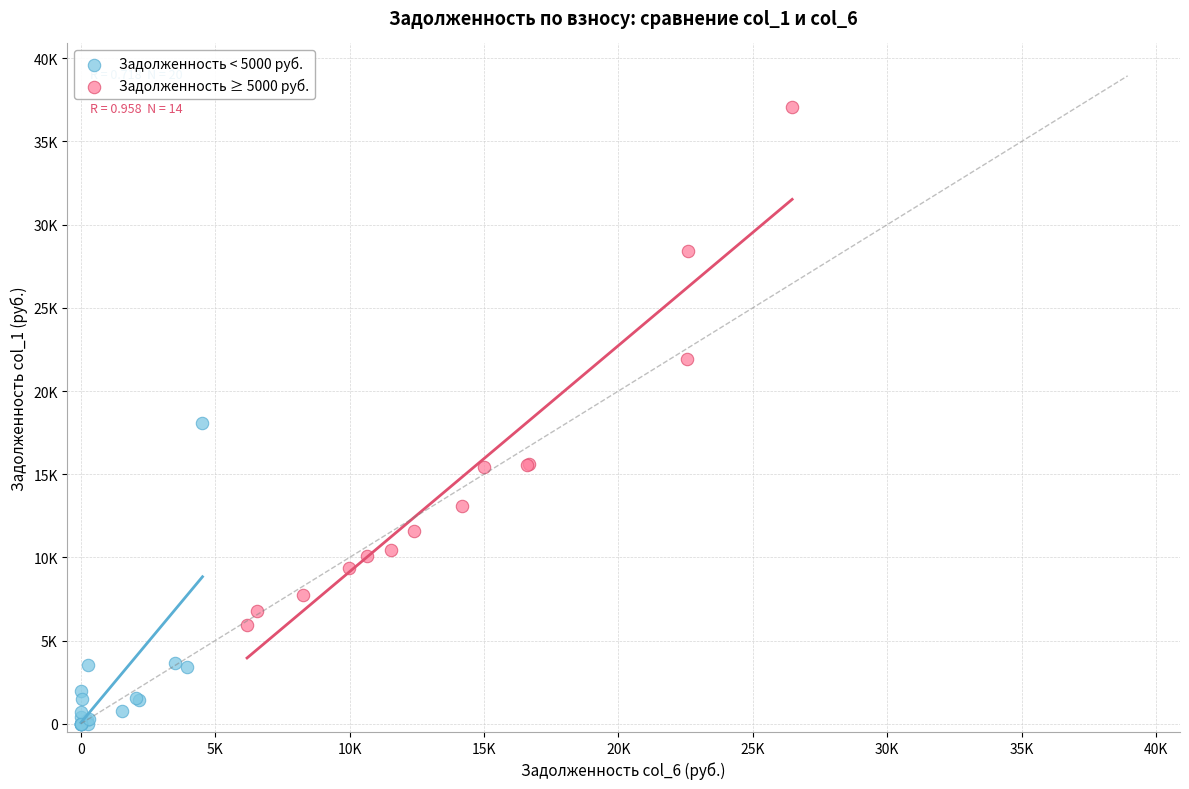

Which series contains the lowest Y value?

Задолженность < 5000 руб.